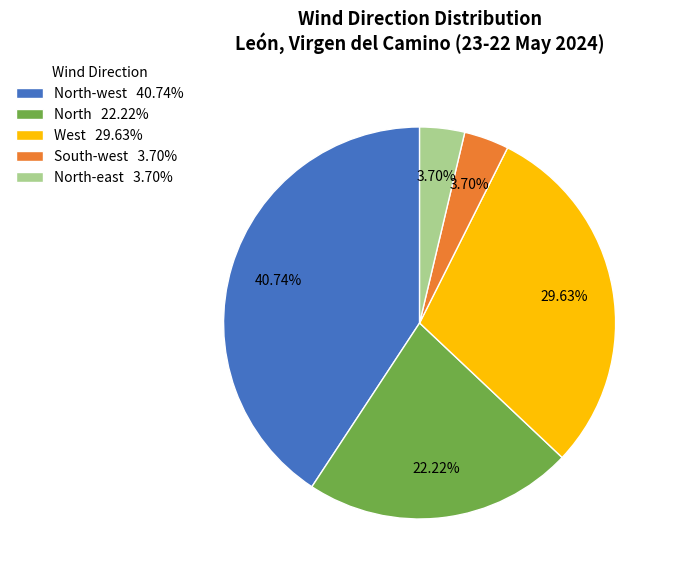

What is the ratio of the value at North-west 40.74% to the value at South-west 3.70%?

11.0